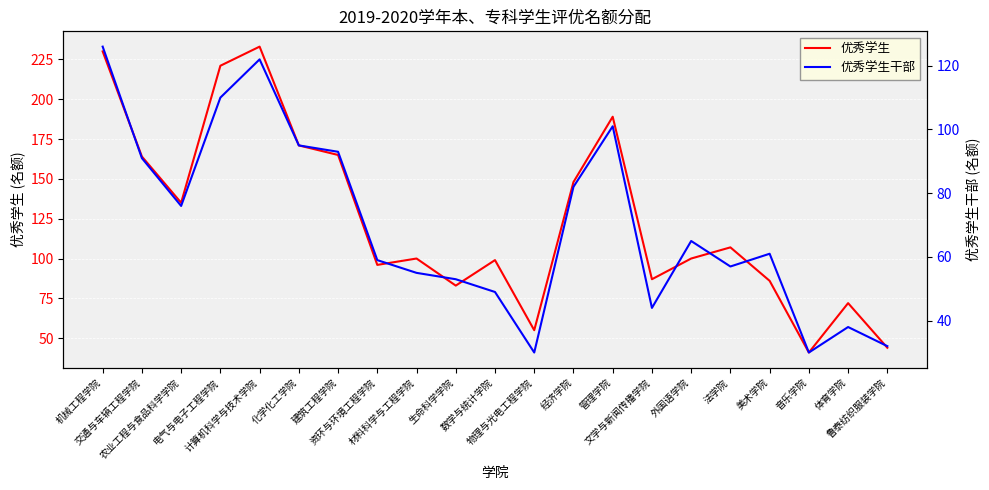

At 资环与环境工程学院, list the series in order from smallest to largest.

优秀学生干部, 优秀学生